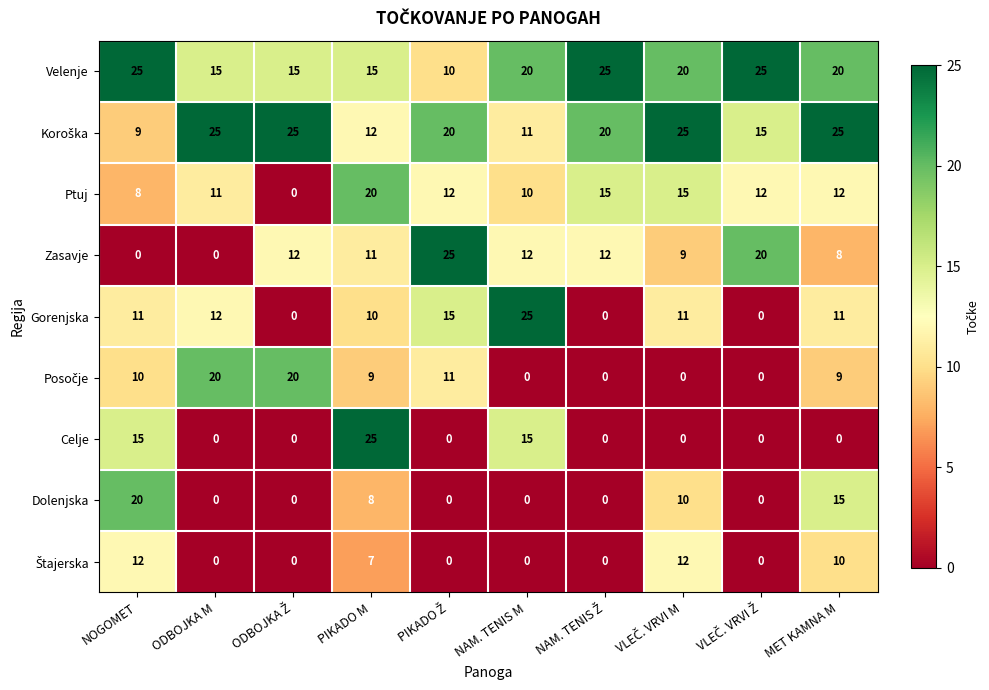

What is the average value of the Velenje series?

19